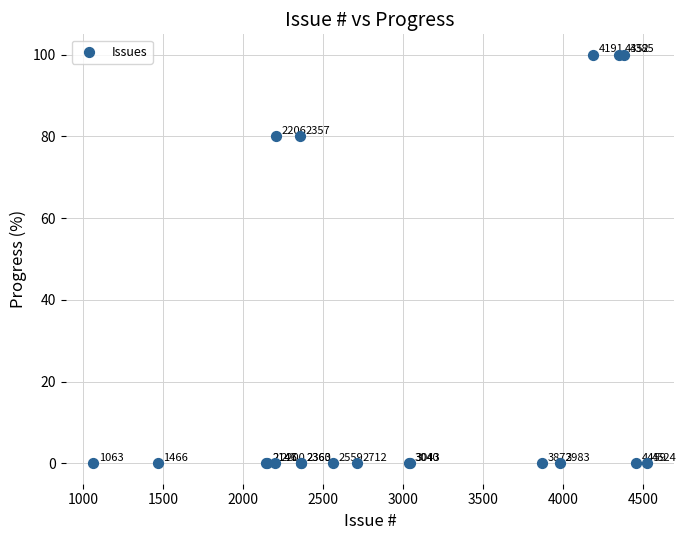

What Y value in the scatter plot is closest to 50?

80